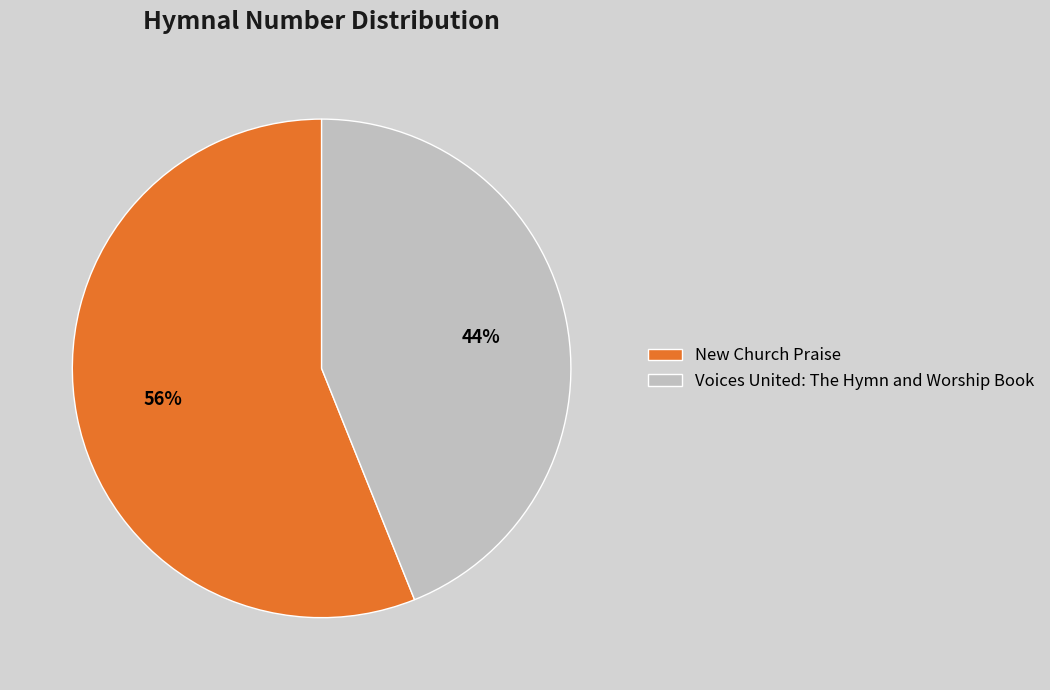

To the nearest percent, what portion does New Church Praise represent?

56%